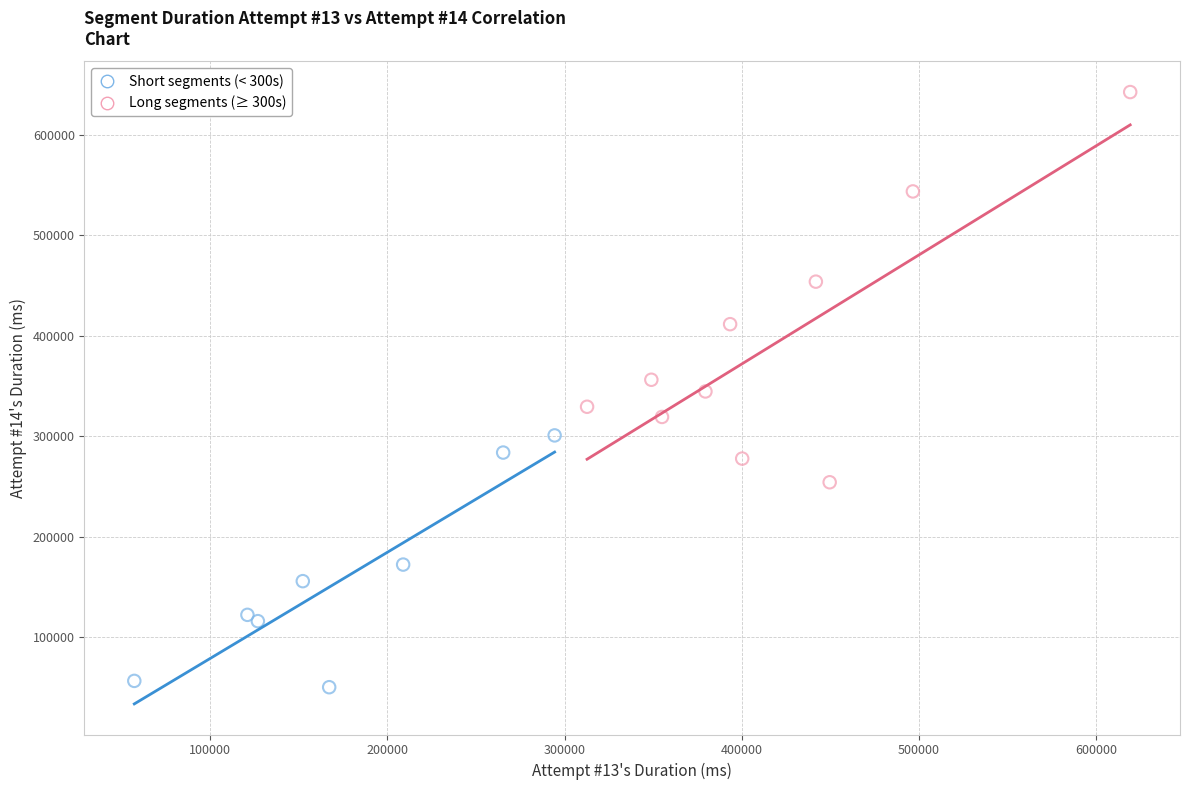

Which series reaches the minimum Y coordinate?

Short segments (< 300s)